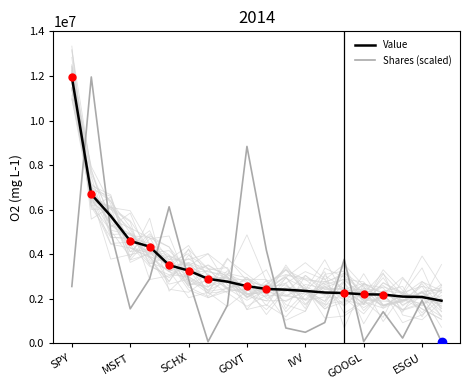

How many interior local peaks does the Shares (scaled) series have?

6